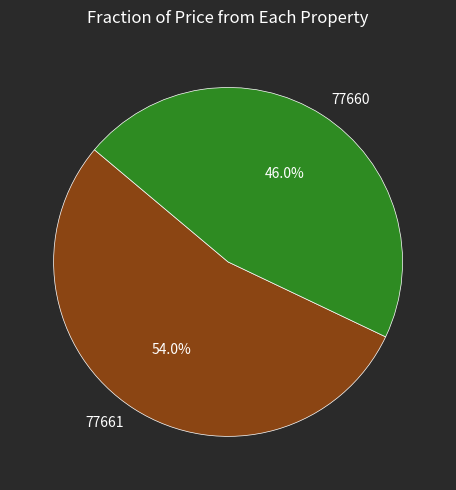

Which category has the biggest portion of the pie?

77661